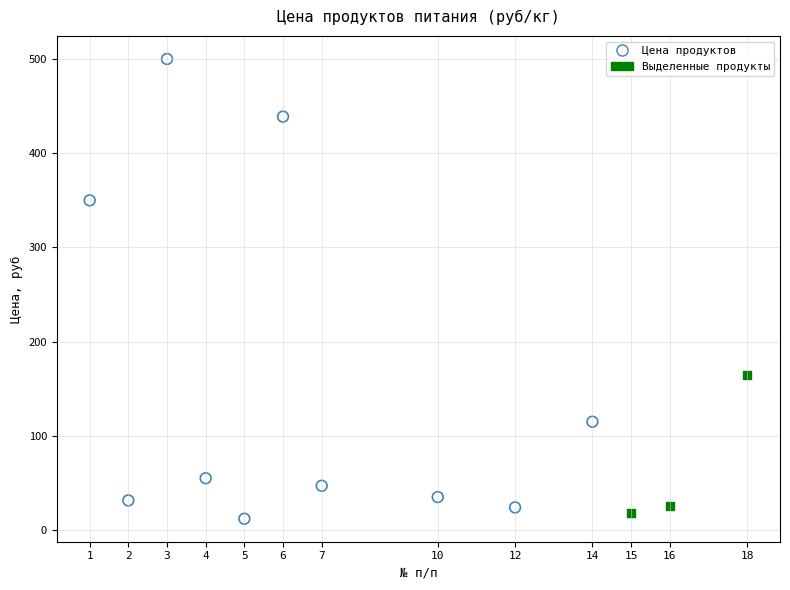

Which series has the widest spread of Y values?

Цена продуктов